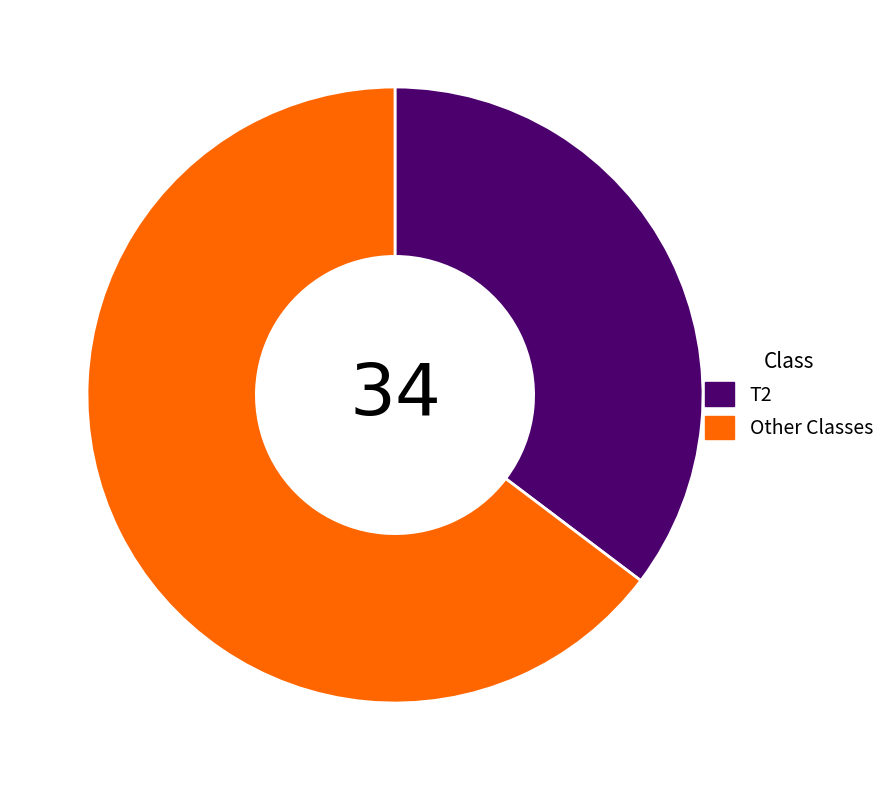

Is there a majority slice in this chart?

Yes